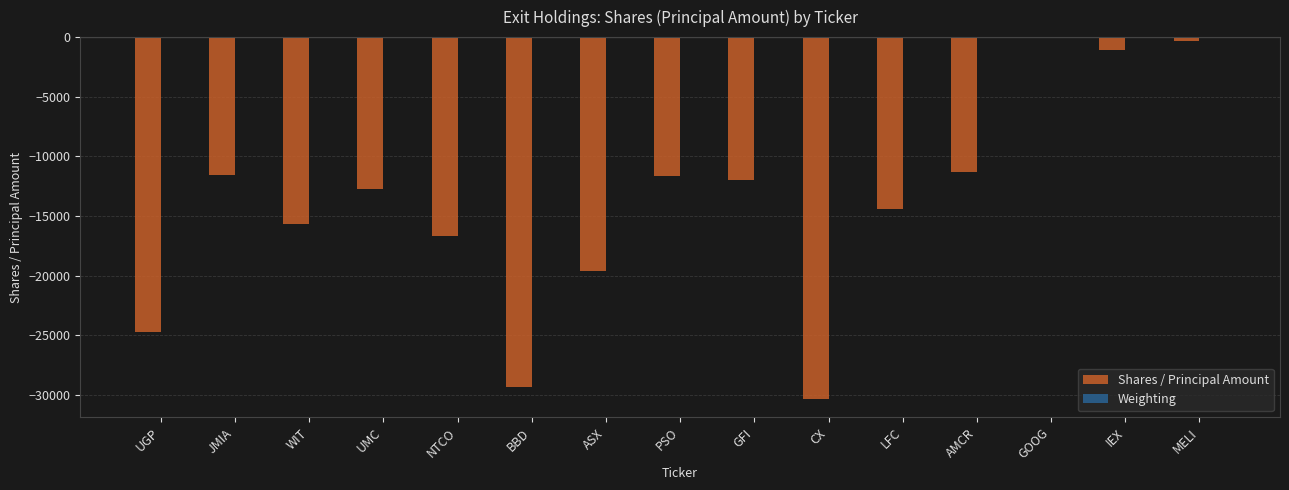

The value of Shares / Principal Amount at IEX is -1114.0. True or false?

True